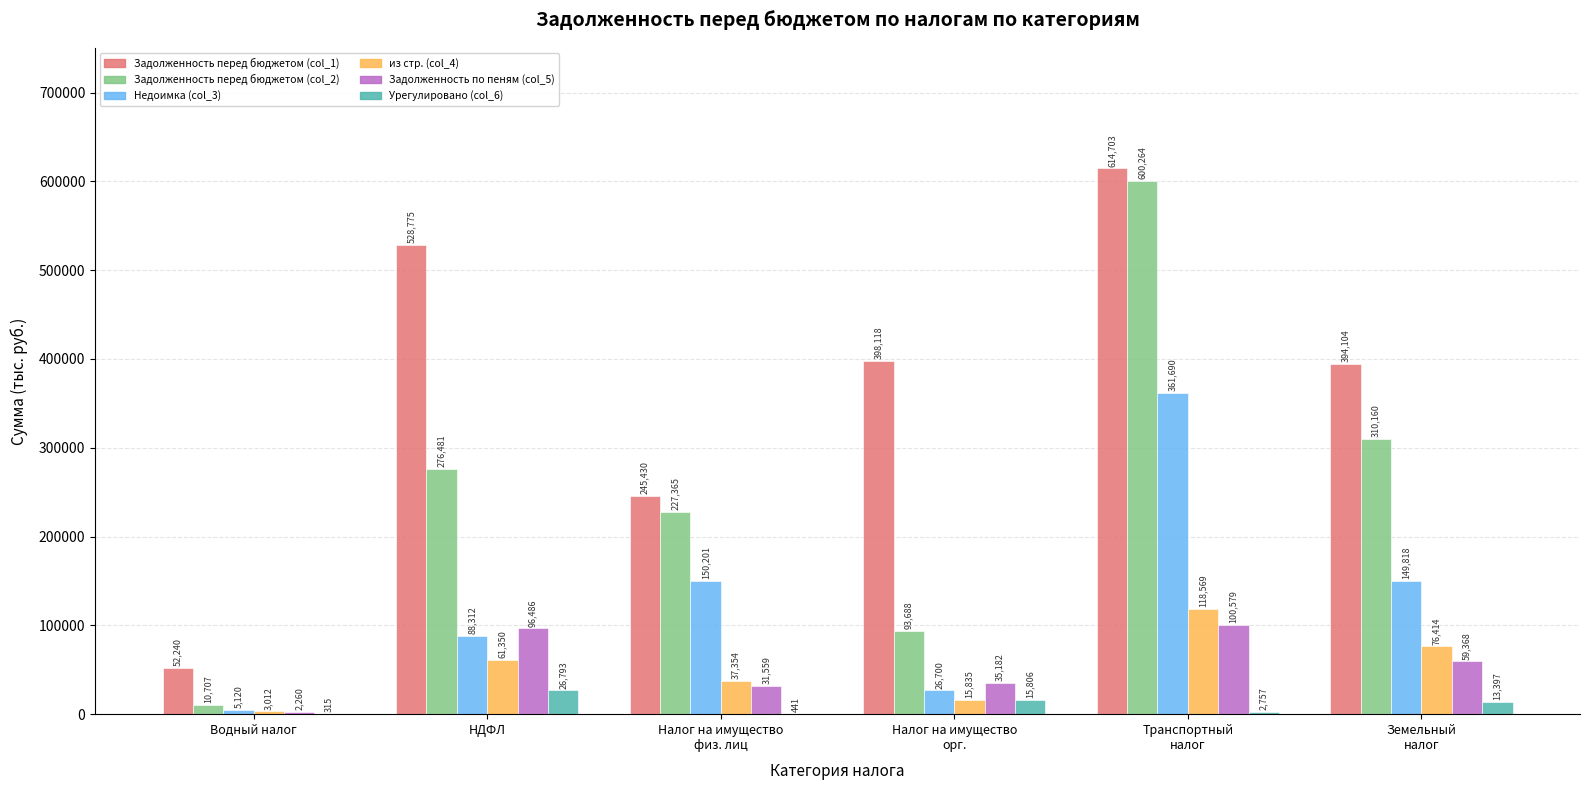

What is the sum of all Задолженность перед бюджетом (col_1) values?

2233370